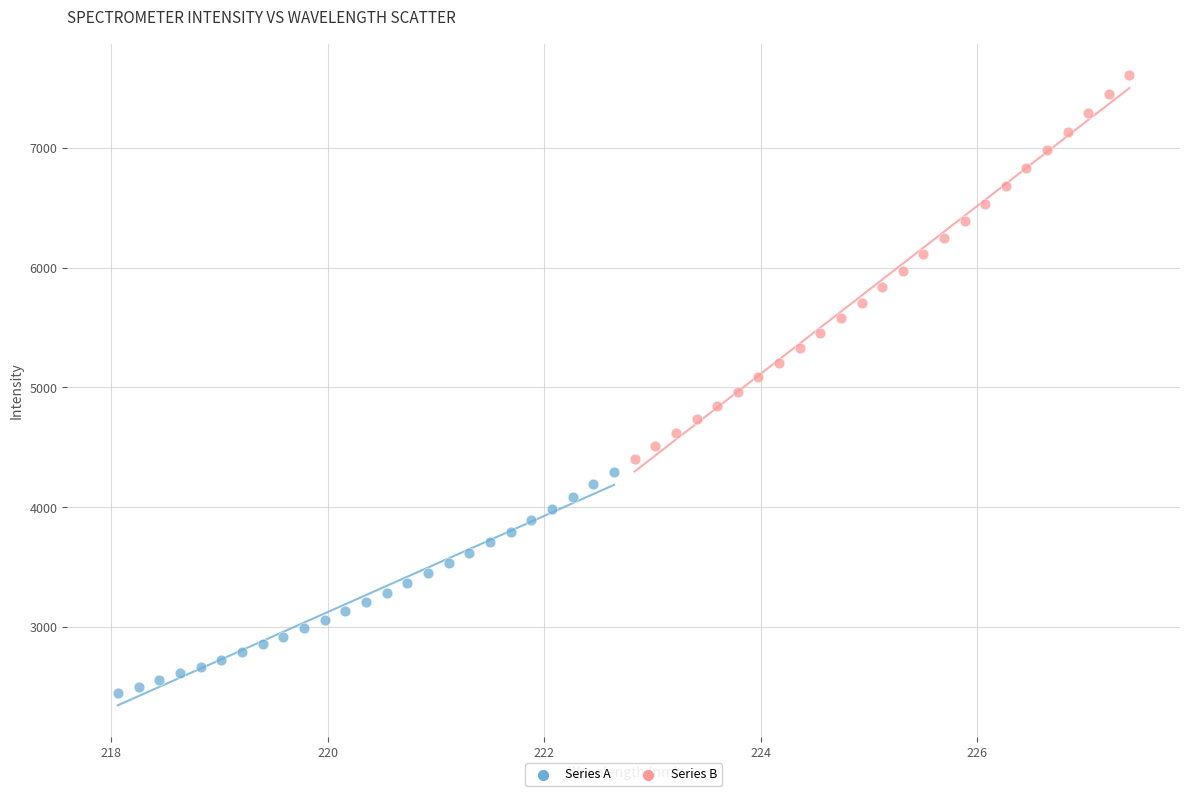

Which series has the largest Y range (max minus min)?

Series B